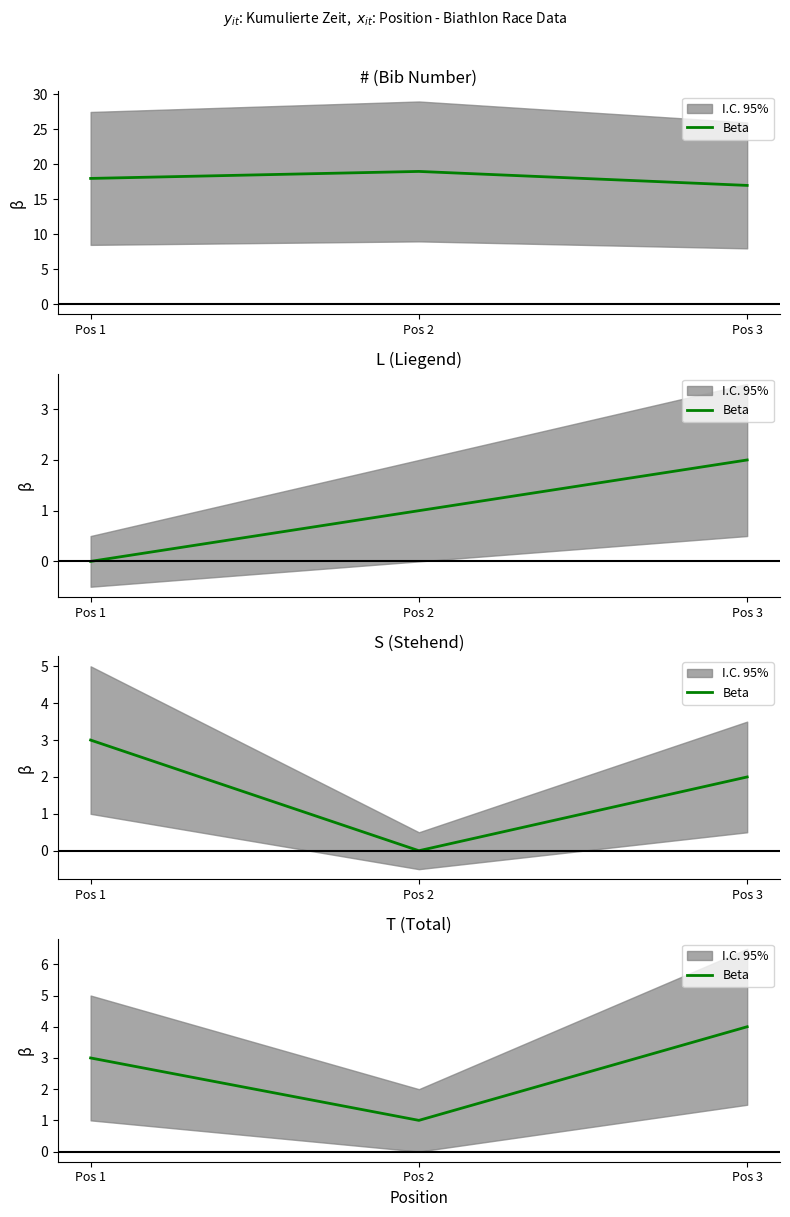

Is it true that the value at Pos 1 is 1?

False